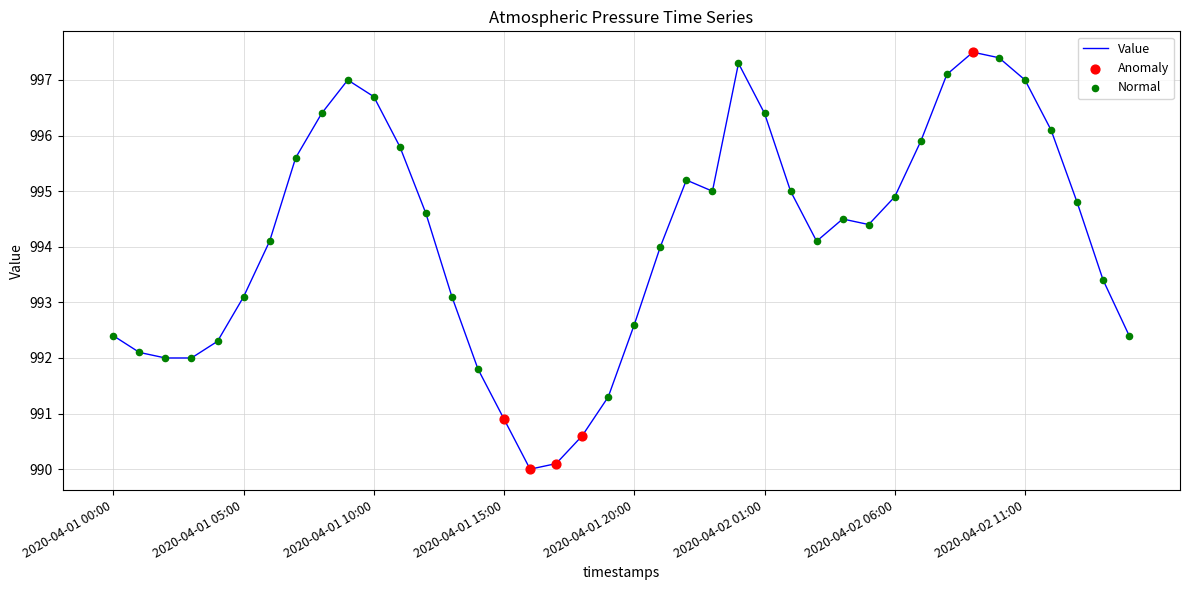

What is the maximum value shown in the chart?

997.5